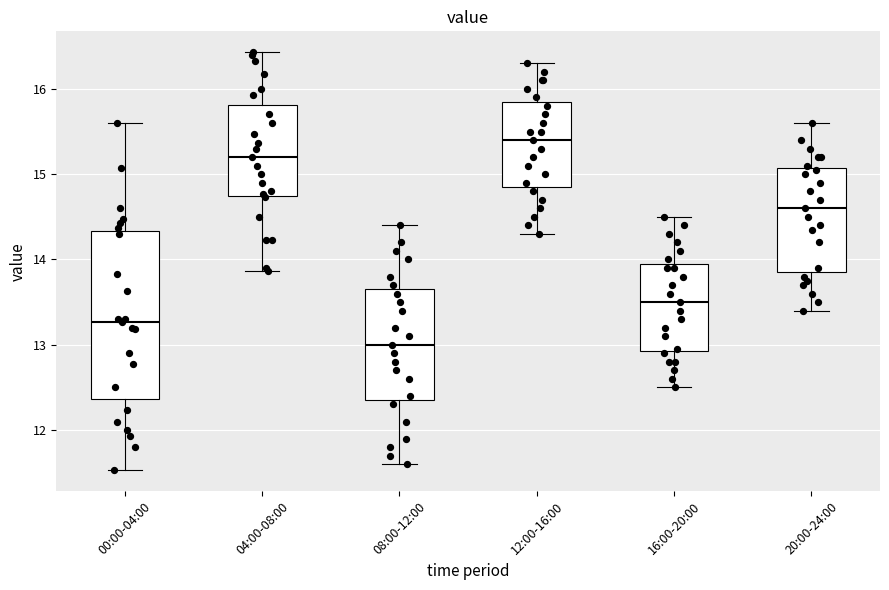

Which box's median line is the highest?

12:00-16:00